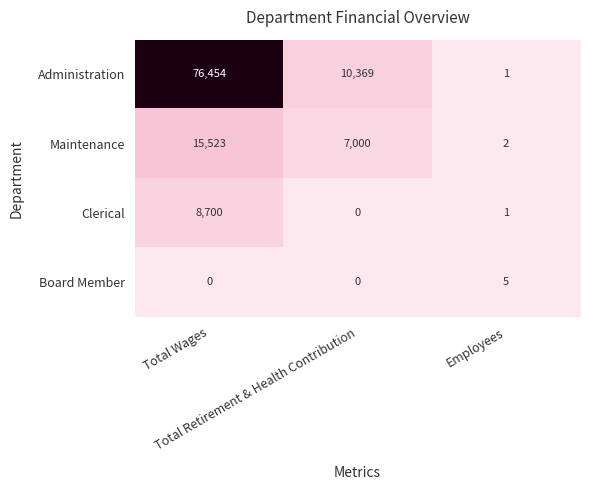

What is the total value across all series at Total Retirement & Health Contribution?

17369